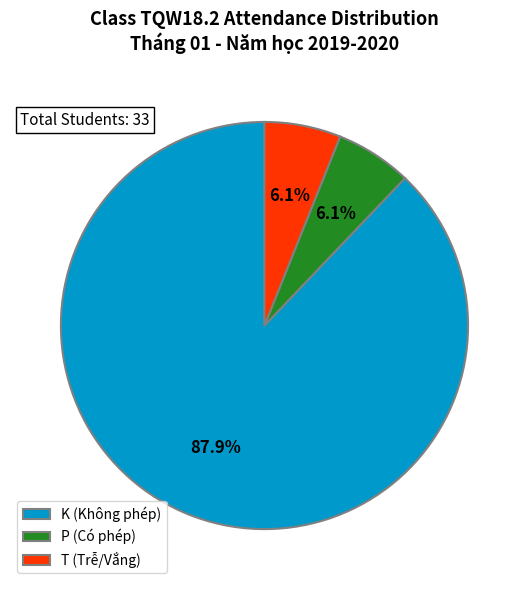

To the nearest percent, what percentage of the pie is K?

88%